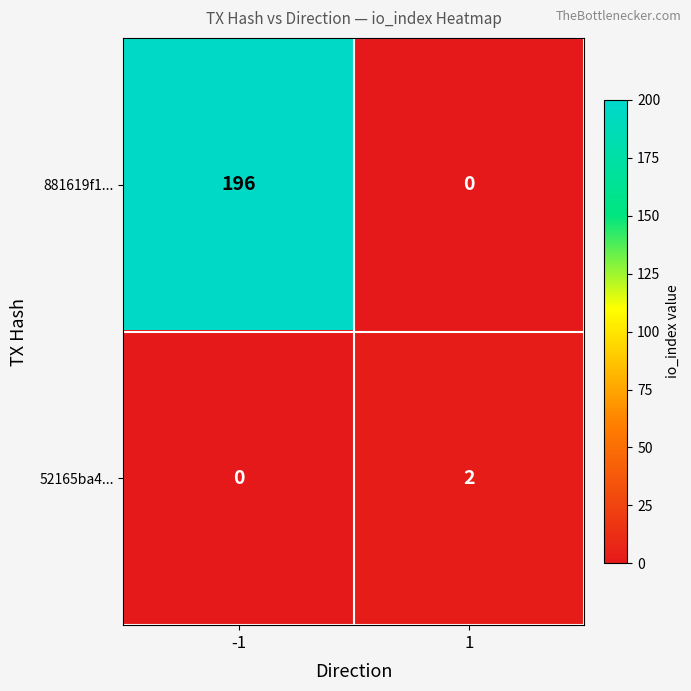

What is the average value of the 881619f1... series?

98